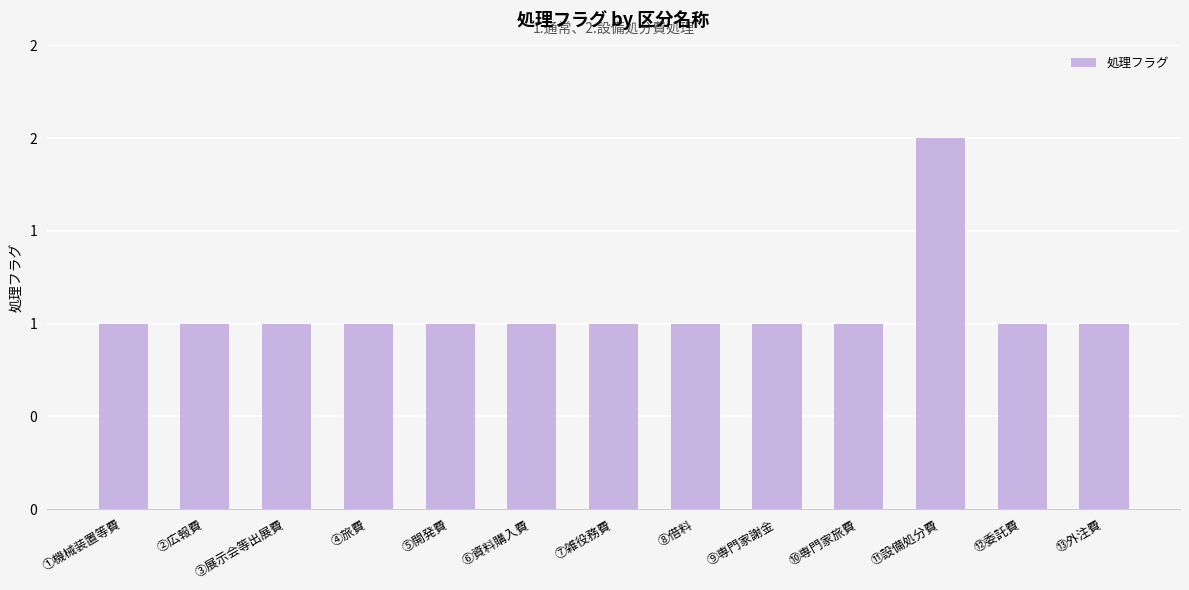

At which label is the value closest to 1?

①機械装置等費